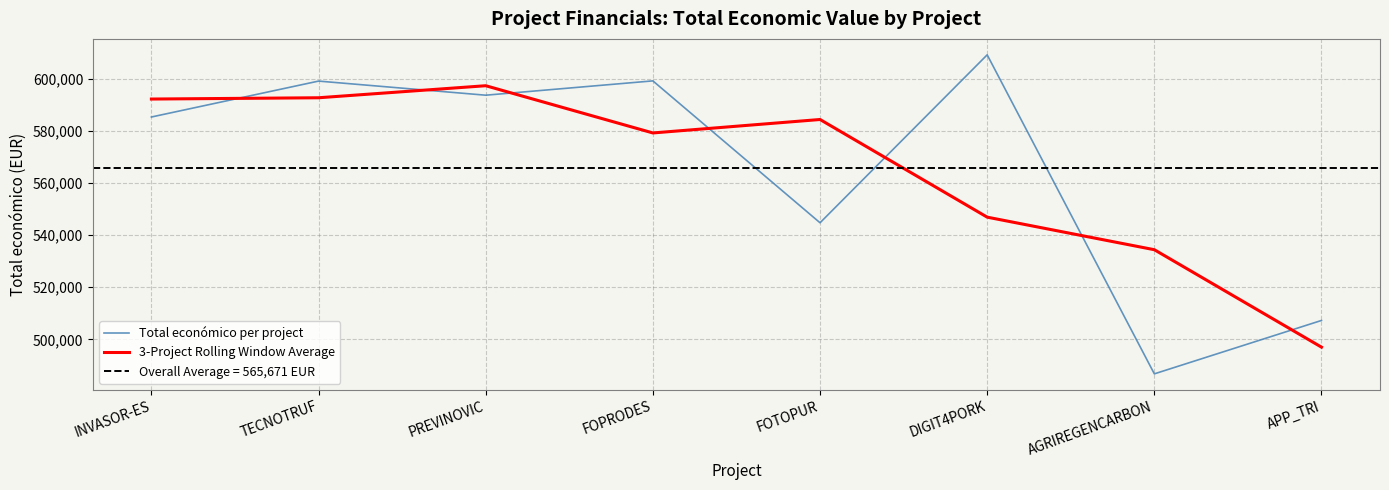

What is the value of the 3-Project Rolling Window Average point at the 1st from the left?

592238.5